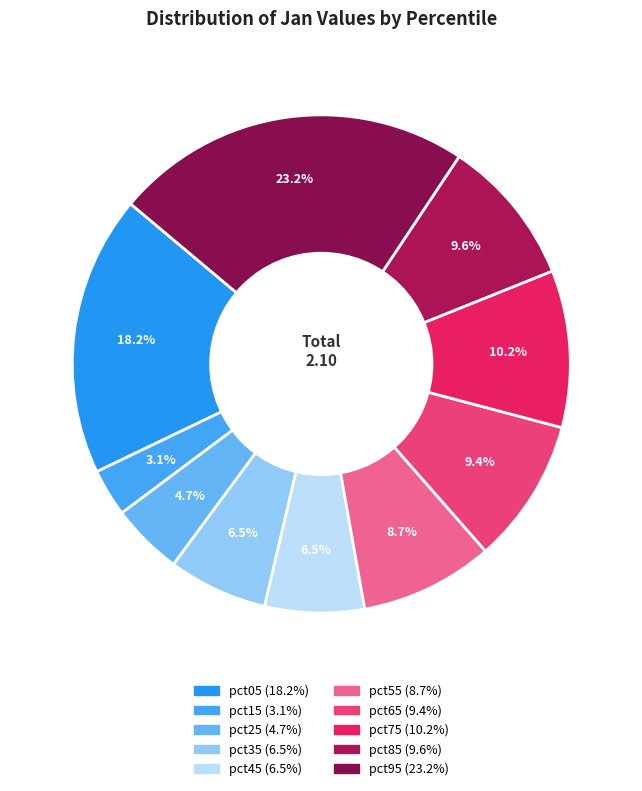

The pct65 slice represents 1% of the pie. True or false?

False